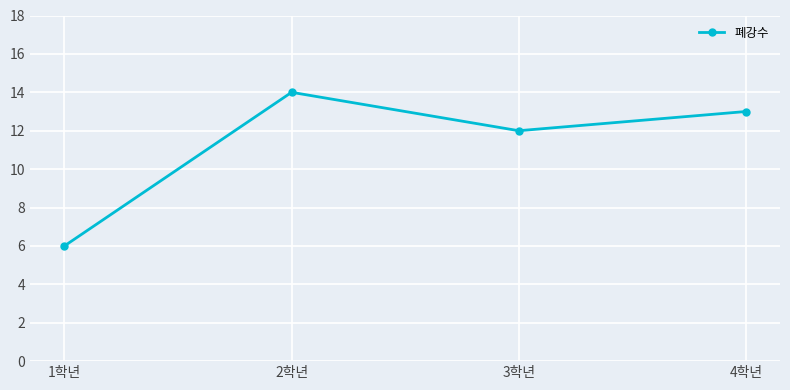

Does the chart have visible grid lines?

Yes